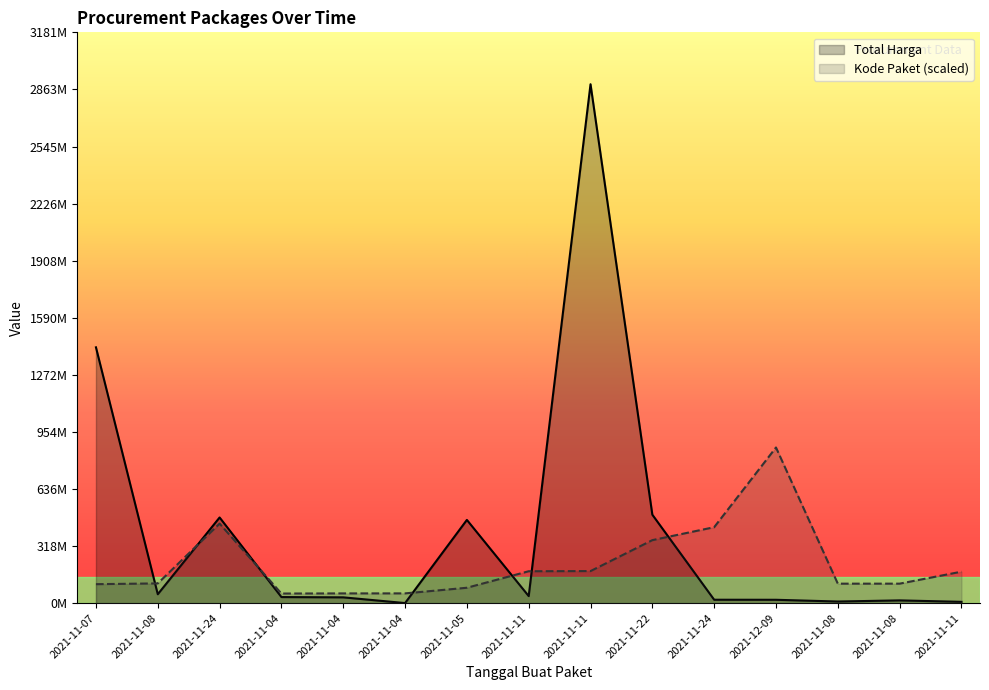

What is the value of the Kode Paket point at the 11th from the left?

443352007.5